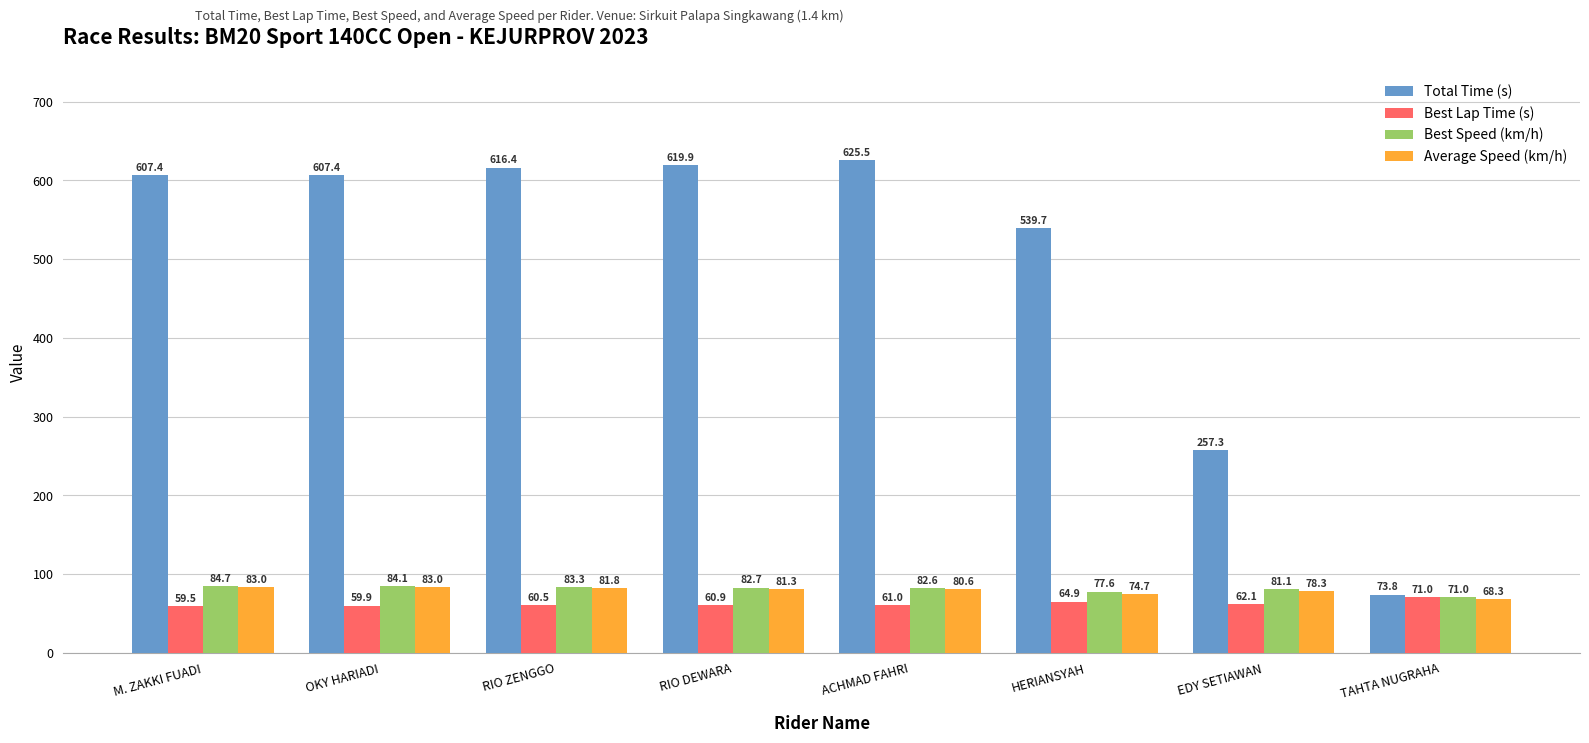

True or false: Total Time (s) has a value of 214.8 at RIO ZENGGO.

False